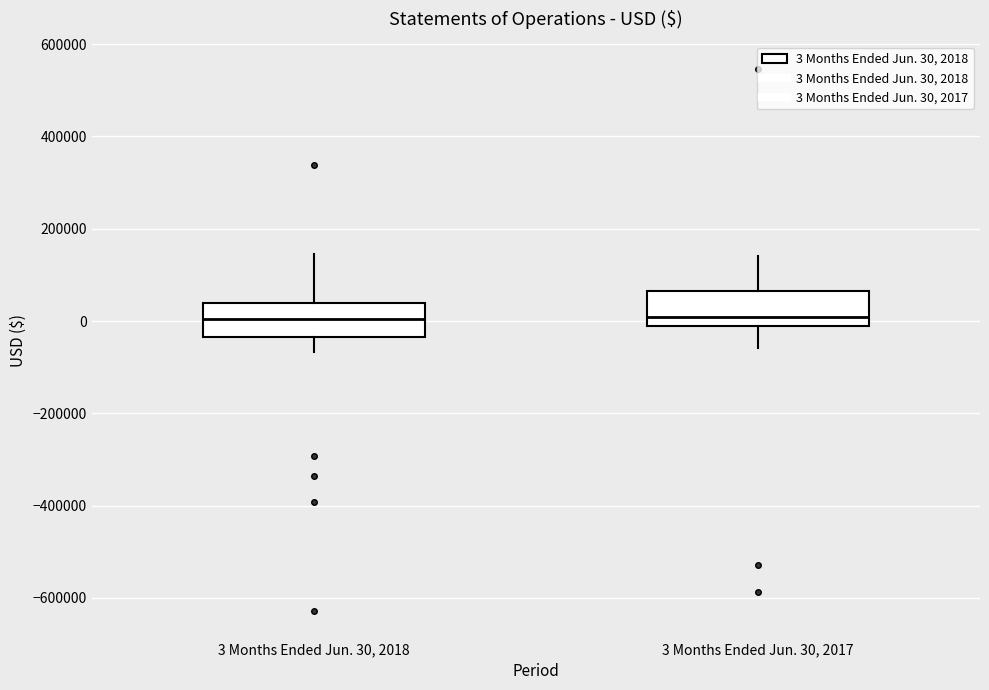

Where is the upper edge of the box for 3 Months Ended Jun. 30, 2018 on the y-axis? The values are not printed on the chart, so give them approximately, as read against the axis.

40000